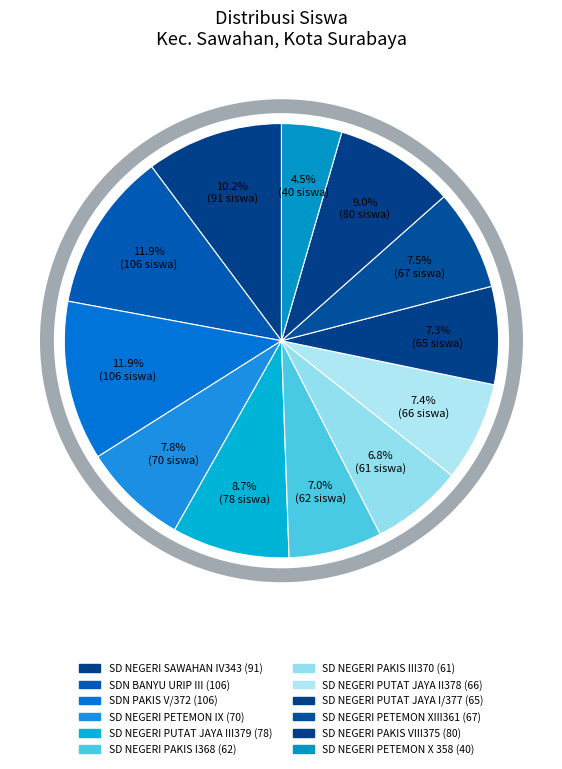

The SD NEGERI PETEMON IX slice represents 1% of the pie. True or false?

False